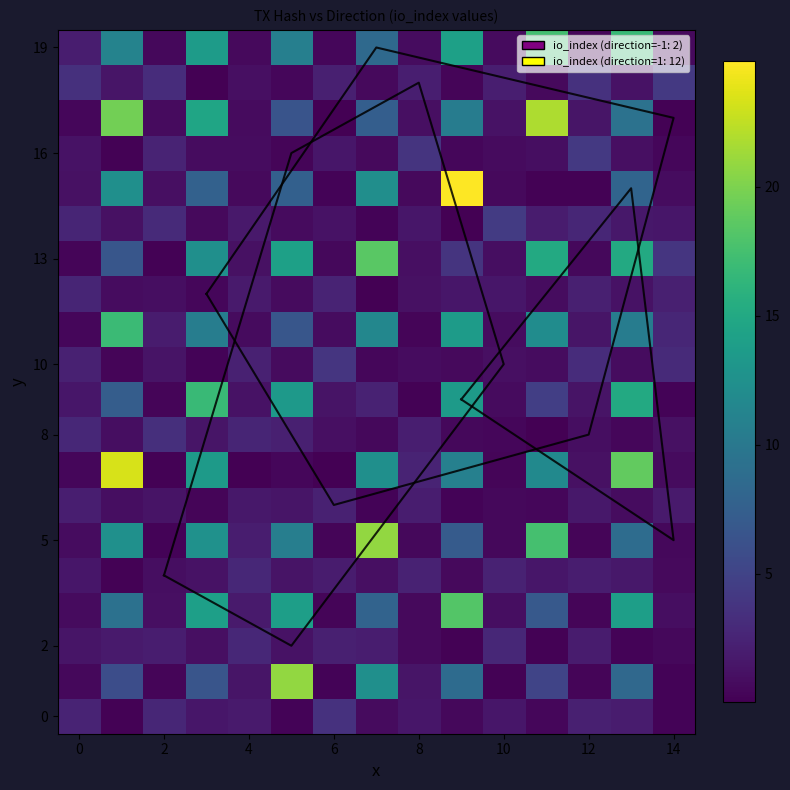

How many data points in row_8 are less than 1?

7